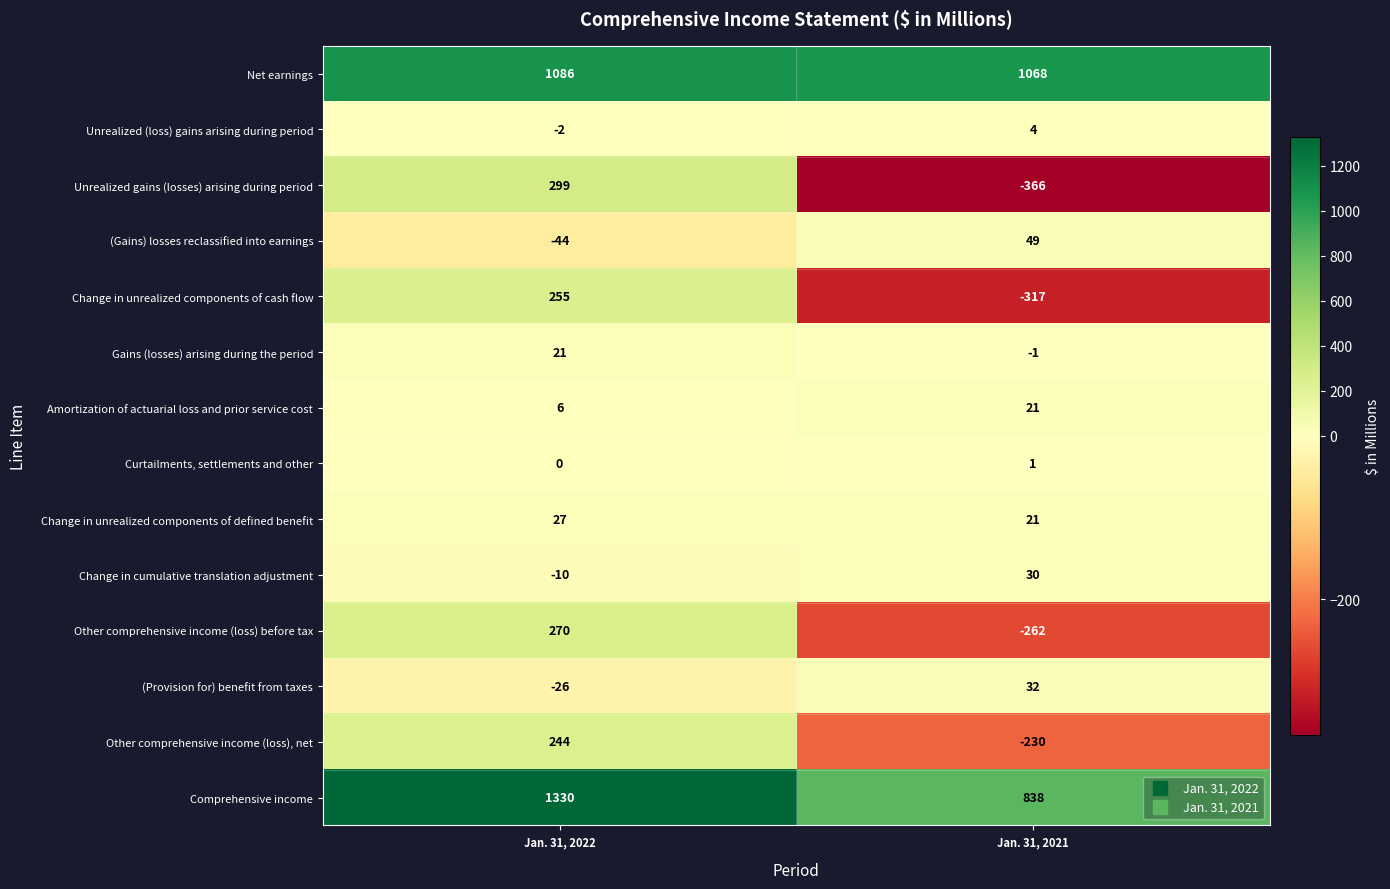

Which series changed the most between Jan. 31, 2022 and Jan. 31, 2021?

Unrealized gains (losses) arising during period